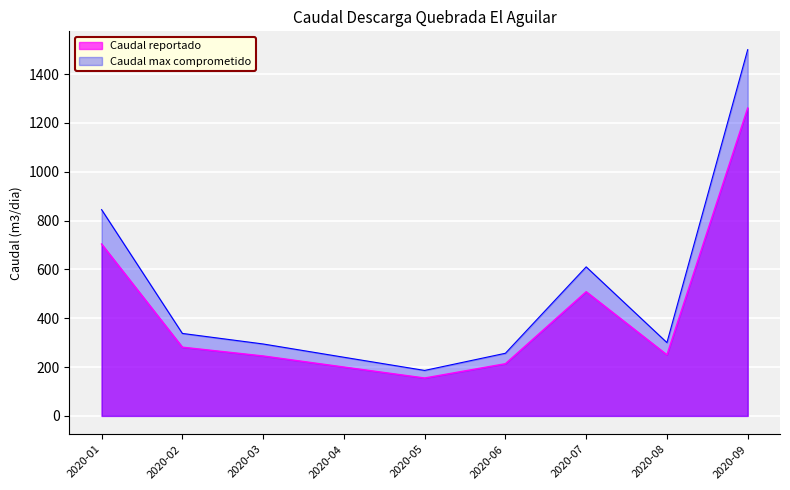

Reading left to right, transcribe all the data shown in this chart.

2020-01=704.0	2020-02=281.5	2020-03=245.5	2020-04=200.2	2020-05=155.2	2020-06=213.8	2020-07=508.7	2020-08=250.2	2020-09=1261.1